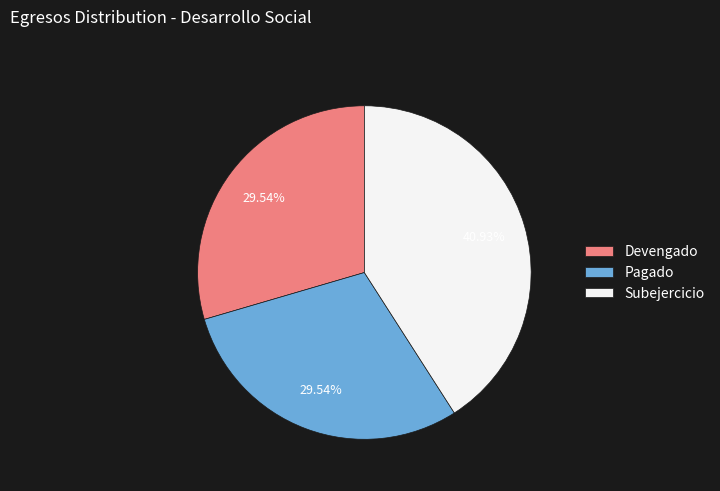

How many segments does this pie chart have?

3